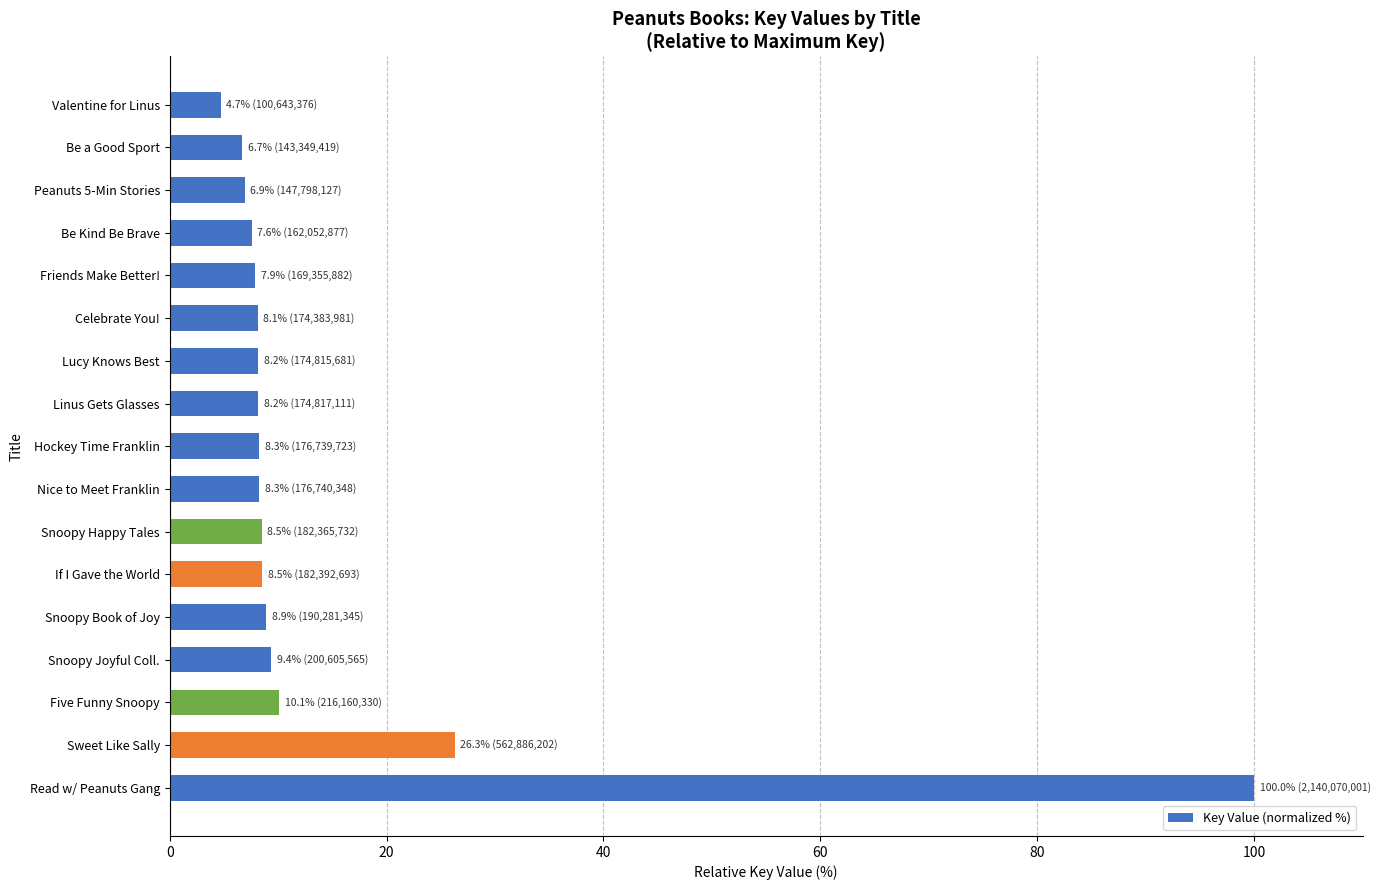

How many distinct data groups are displayed?

1